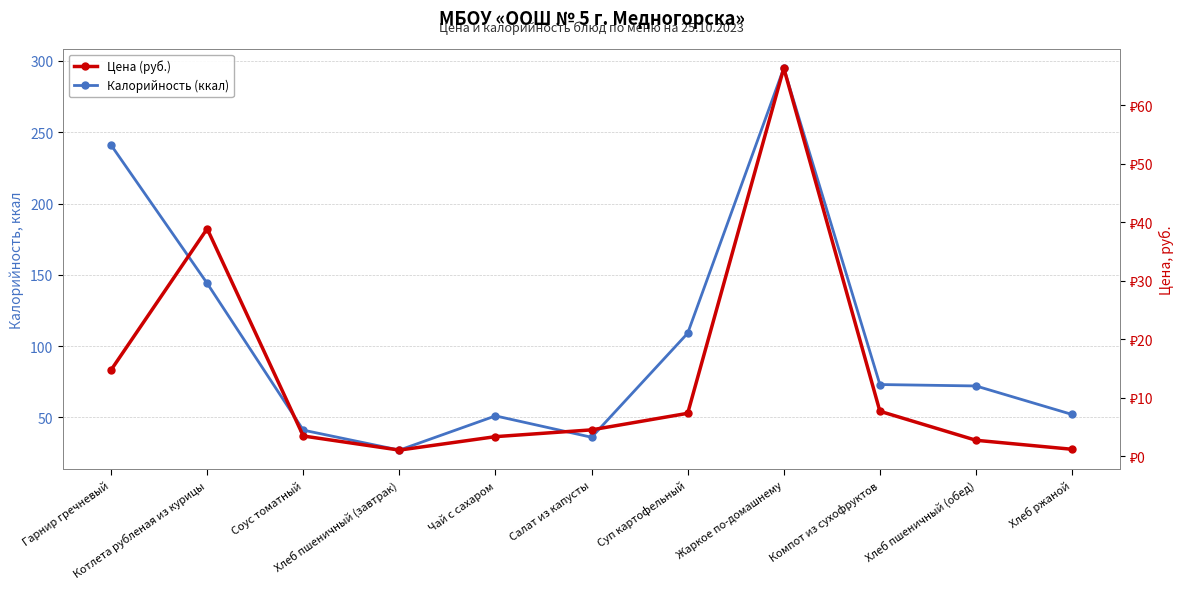

True or false: Калорийность (ккал) and Цена (руб.) intersect in this chart.

False